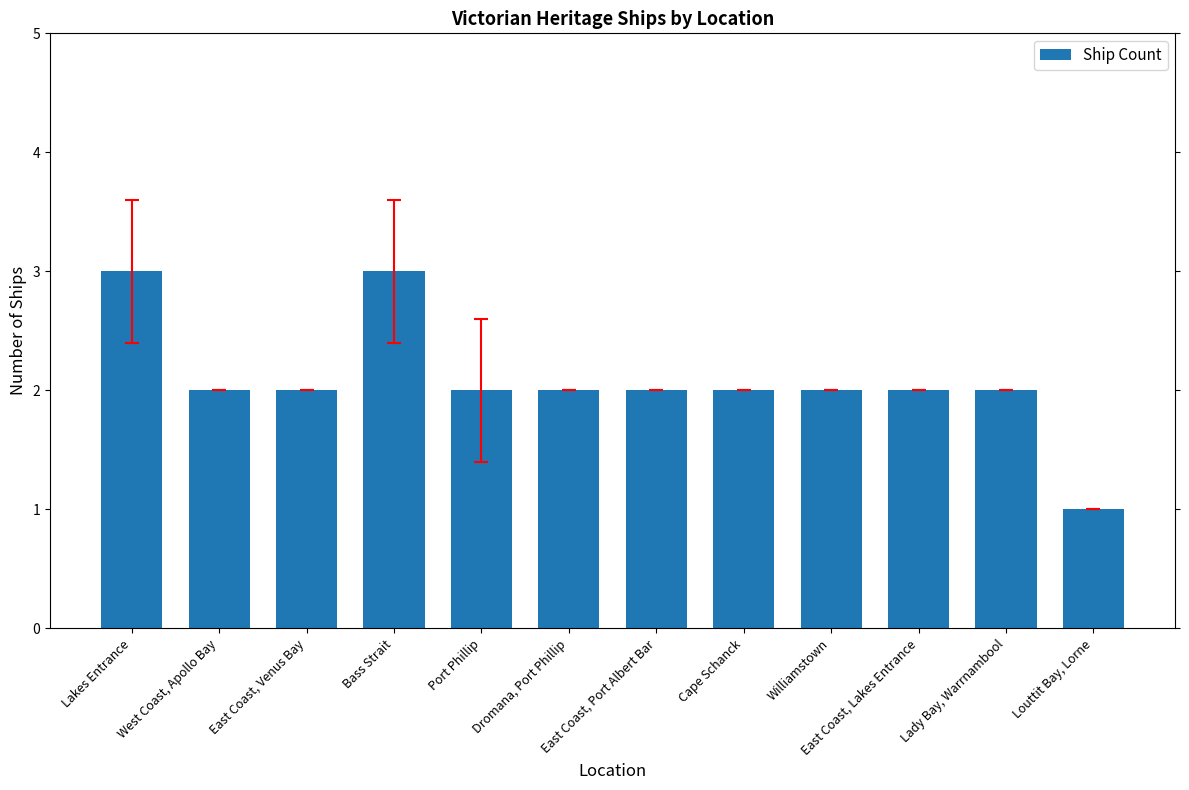

Approximately how many times larger is the value at Dromana, Port Phillip compared to East Coast, Port Albert Bar?

1.0